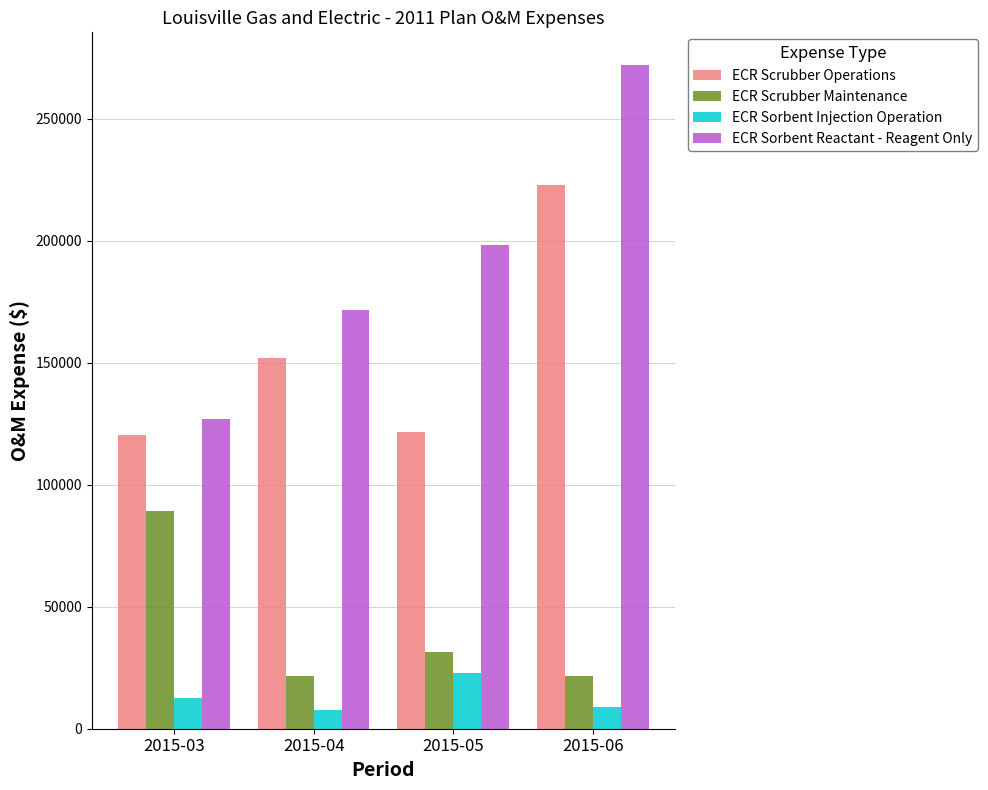

What is the value of the ECR Scrubber Maintenance bar at the 1st from the left?

89241.8